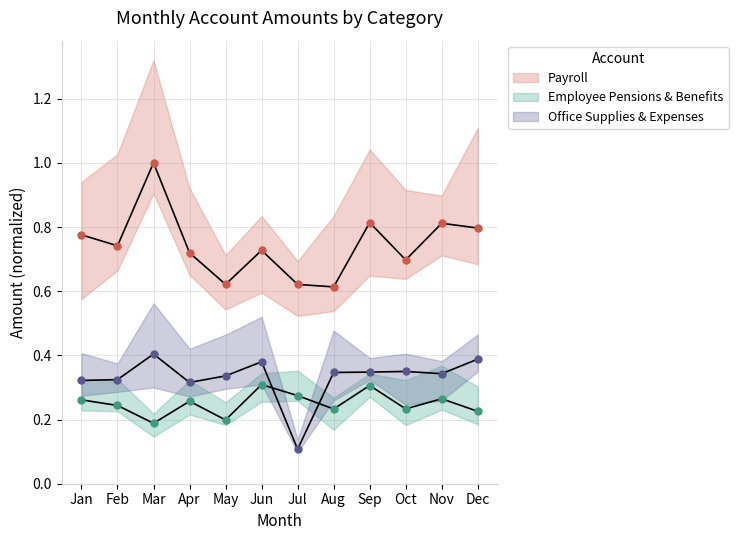

At which label is Payroll closest to 0?

Aug